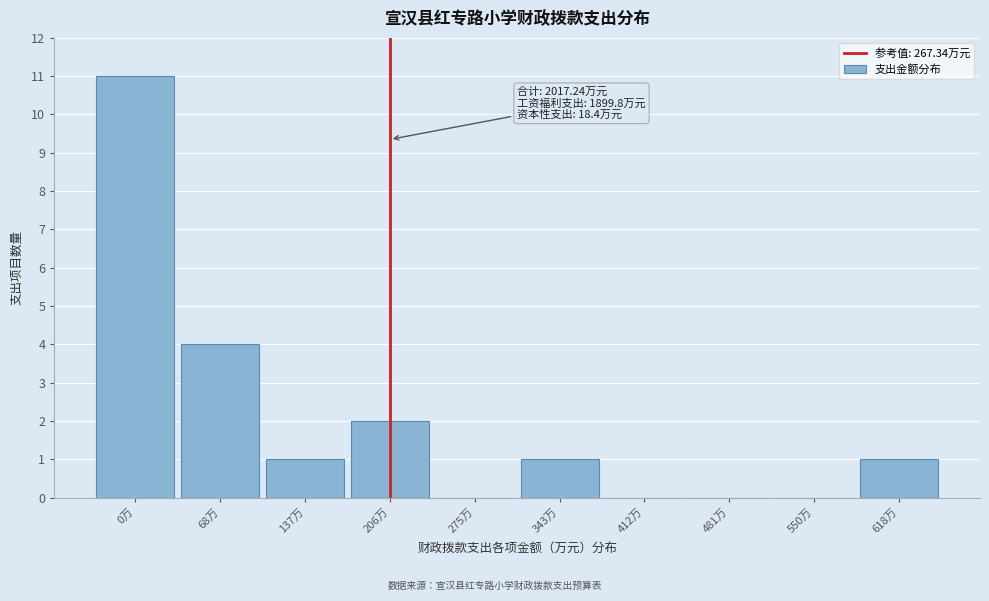

Reading left to right, what are all the values shown in this chart?

0万=11	68万=4	137万=1	206万=2	275万=0	343万=1	412万=0	481万=0	550万=0	618万=1